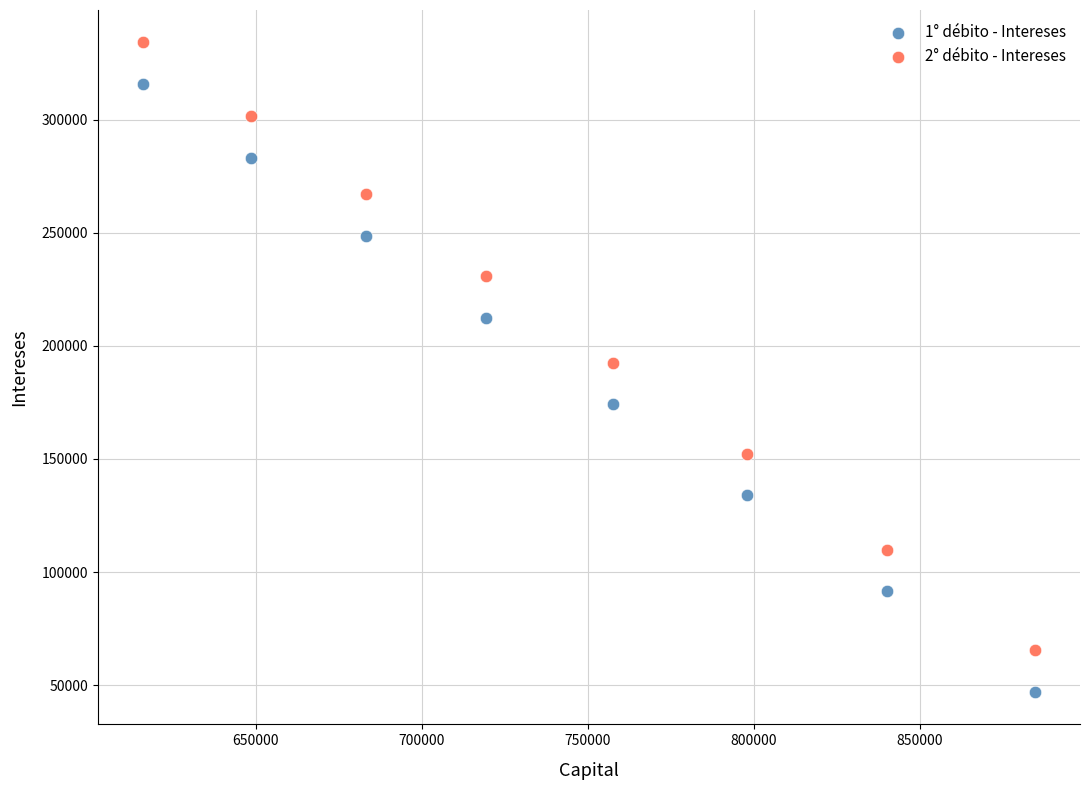

Which series reaches the minimum Y coordinate?

1° débito - Intereses